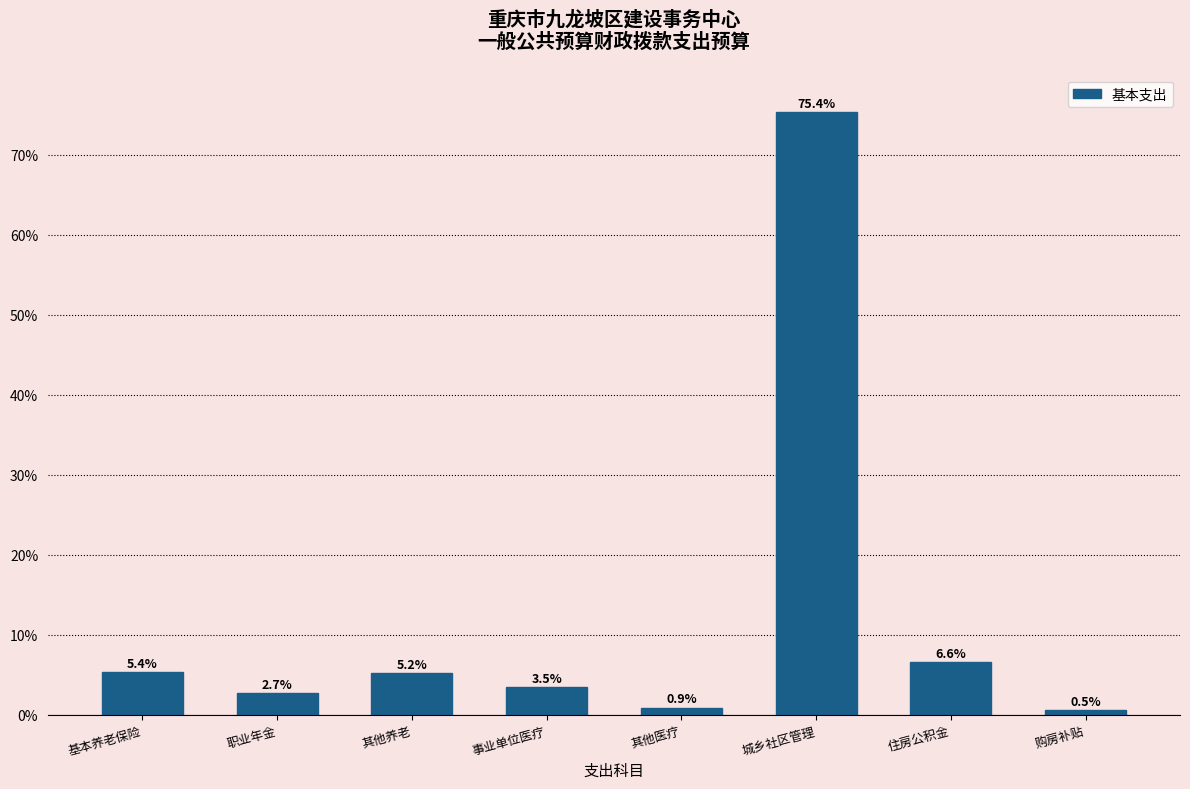

Reading left to right, transcribe all the data shown in this chart.

5.4	2.7	5.2	3.5	0.9	75.4	6.6	0.5